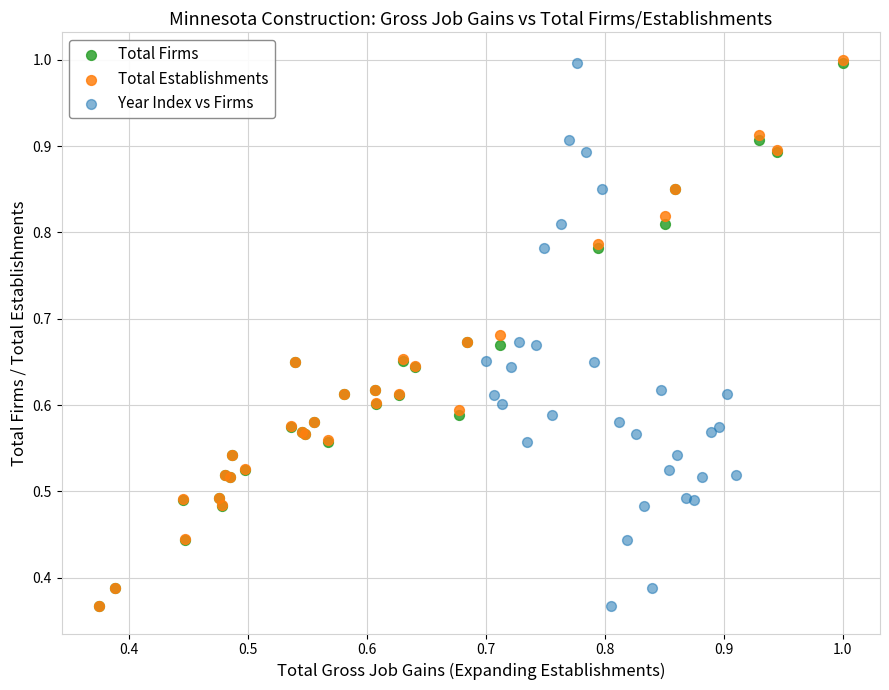

Which series has the widest spread of Y values?

Total Establishments